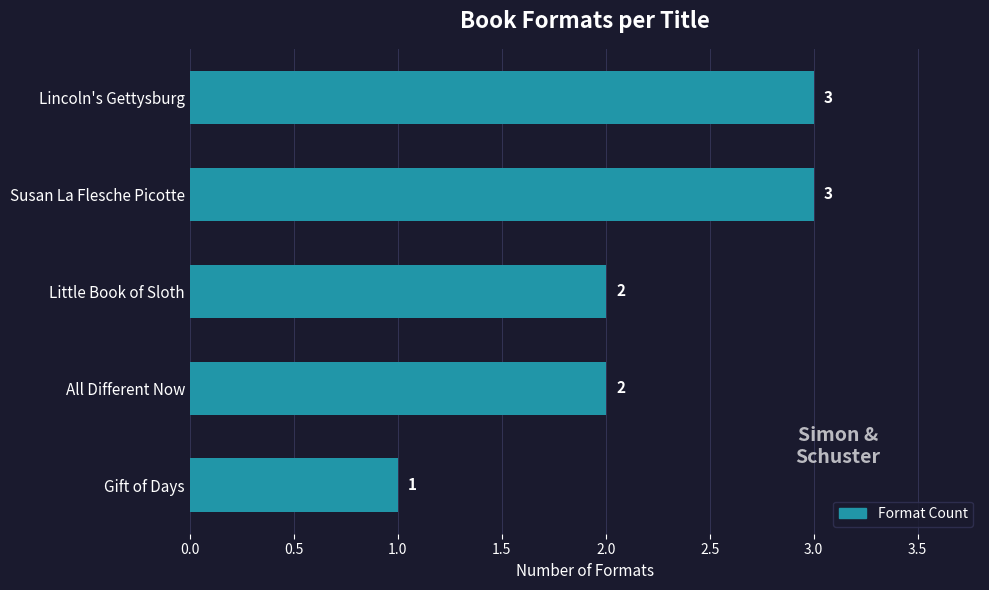

Reading bottom to top, what are all the values shown in this chart?

1	2	2	3	3